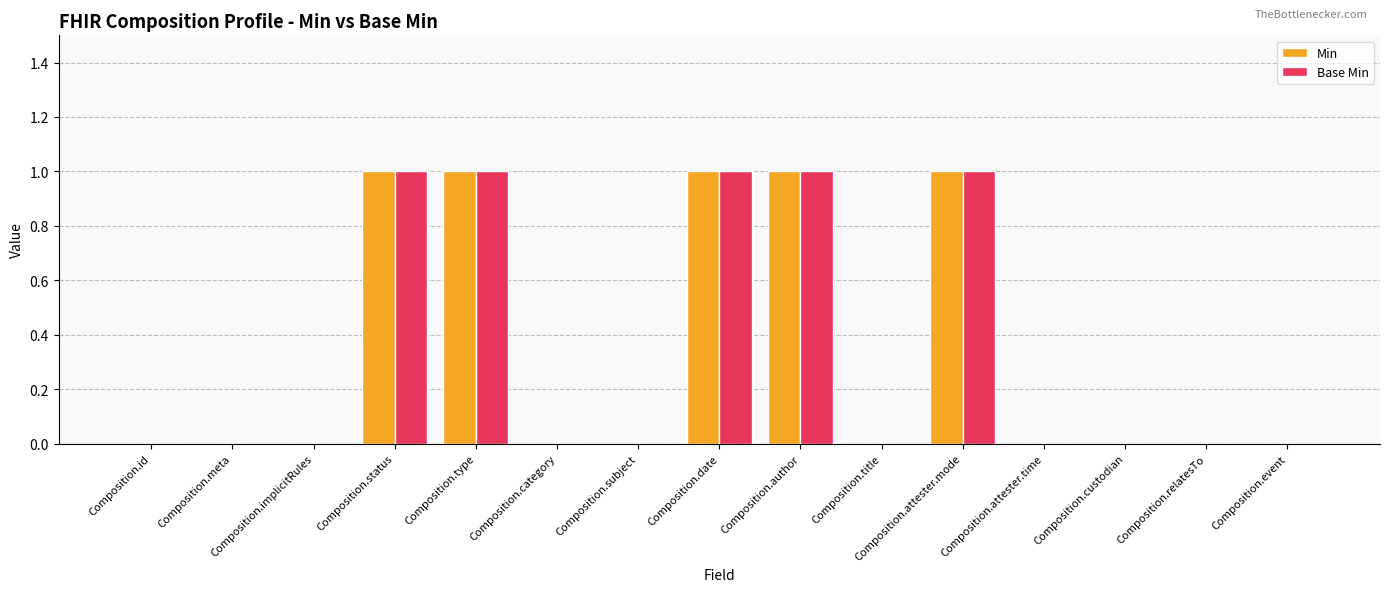

The value of Base Min at Composition.event is -1. True or false?

False